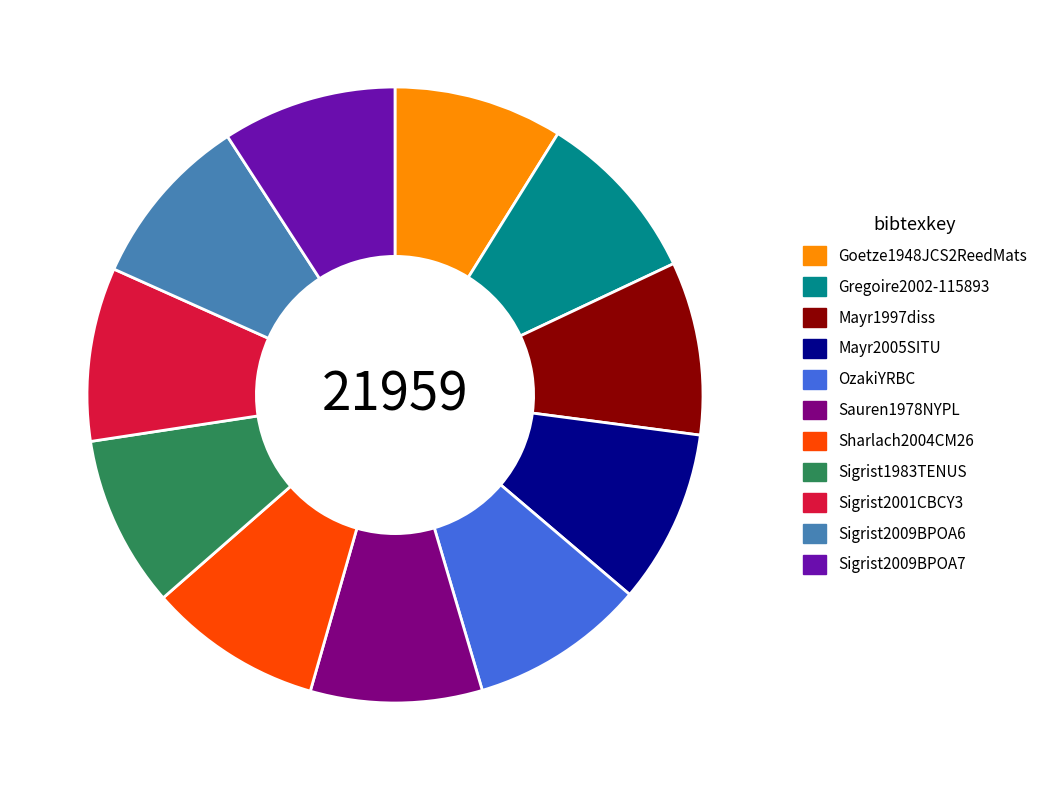

Is the sum of Goetze1948JCS2ReedMats and OzakiYRBC greater than half?

No